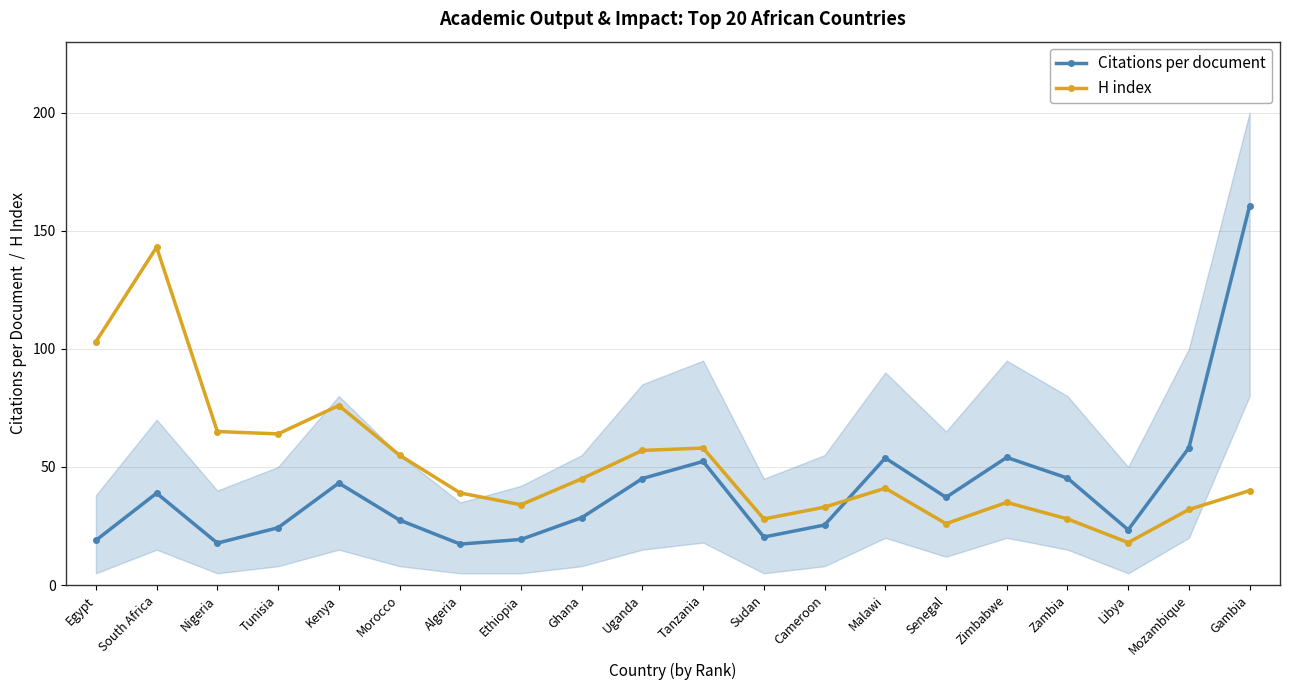

How many lines are shown in the chart?

2